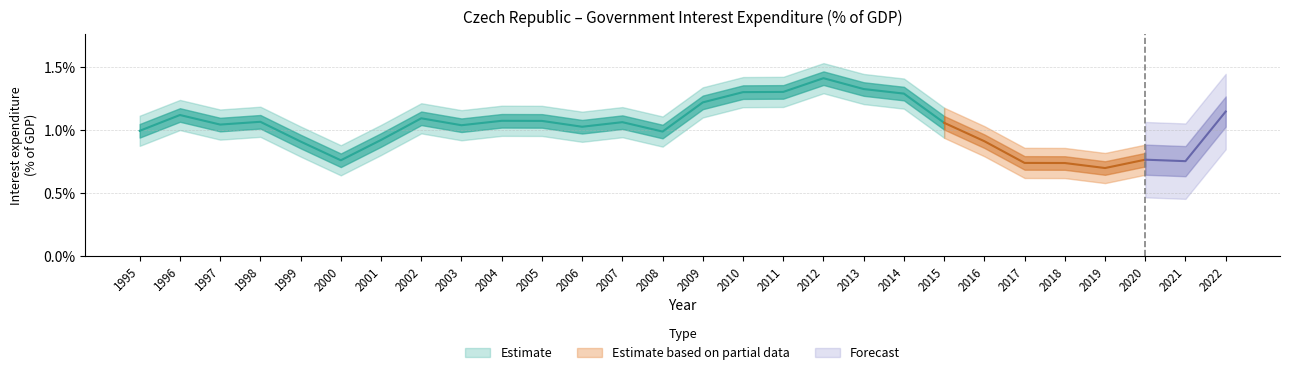

What is the average value?

1.0